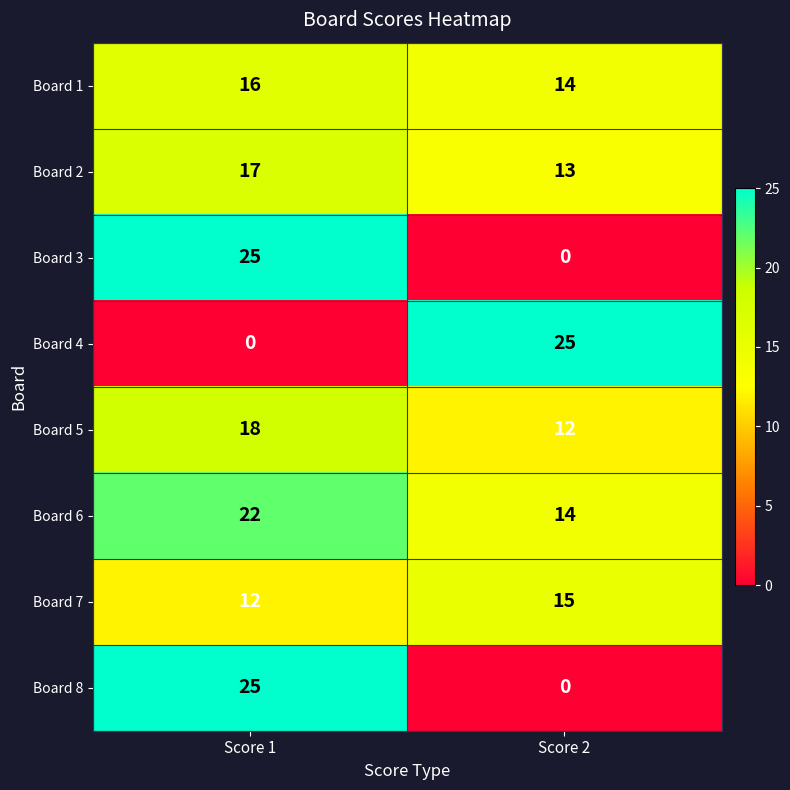

At which category is the sum across all series the highest?

Score 1